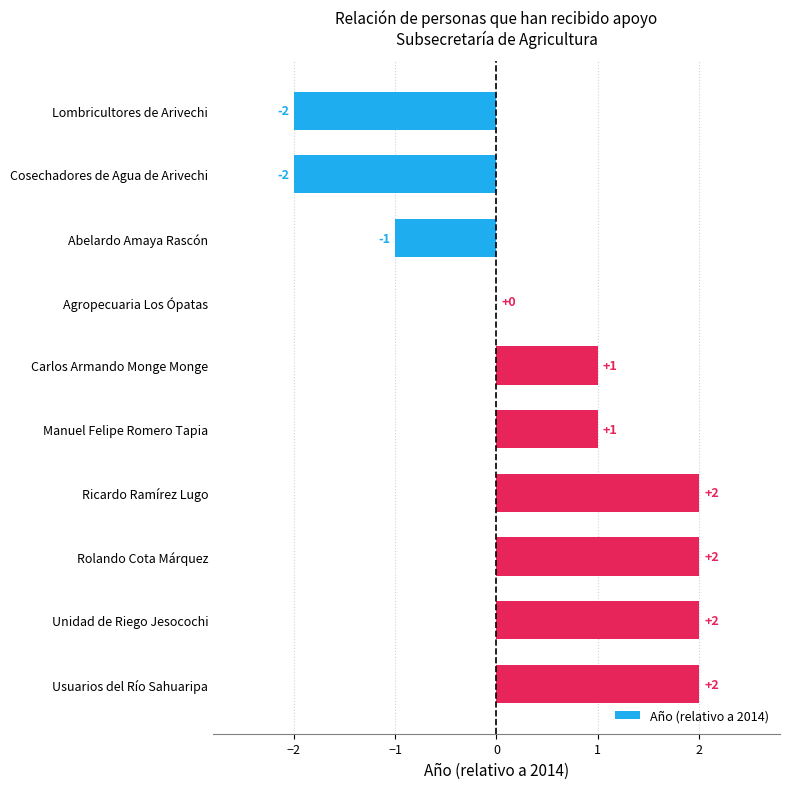

What is the sum of all values?

5